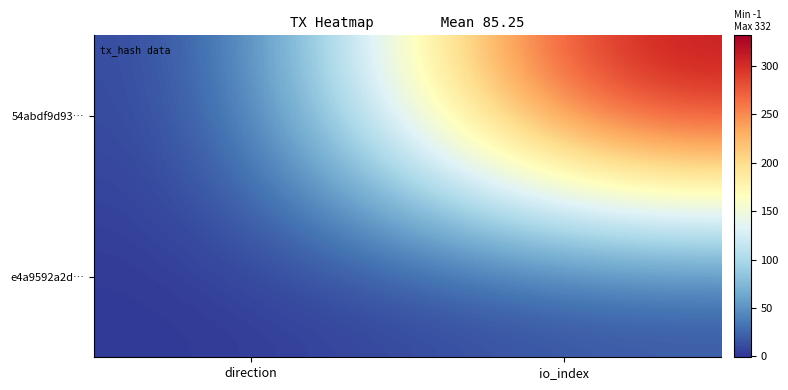

Reading left to right, extract all data points from this chart.

54abdf9d93…: direction=-1	io_index=332
e4a9592a2d…: direction=1	io_index=9